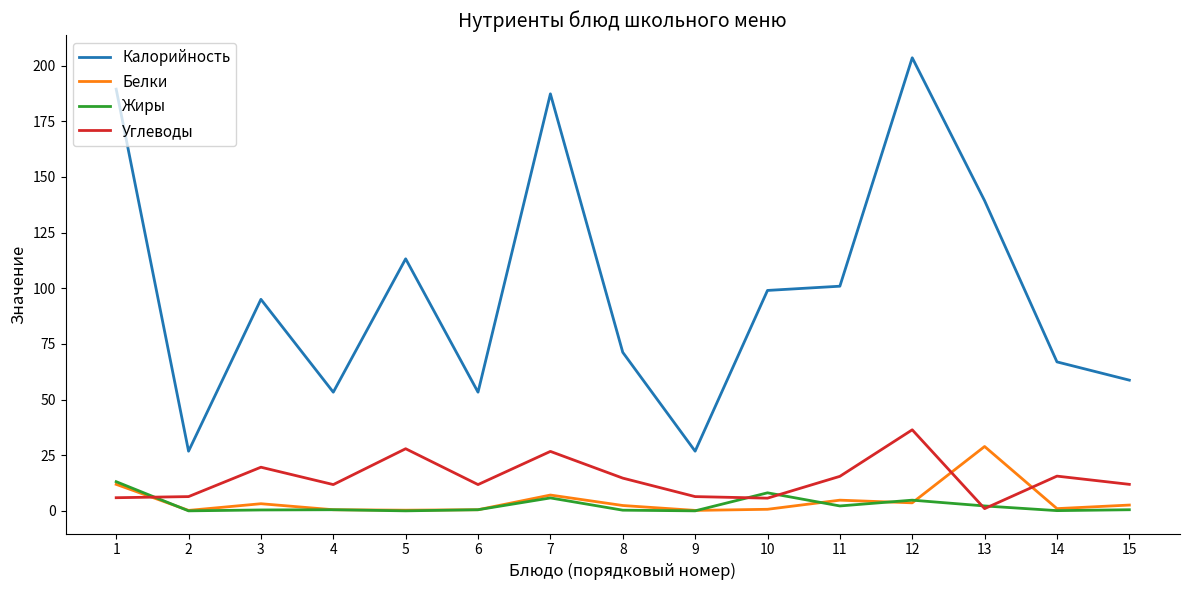

At which category is the sum across all series the highest?

12